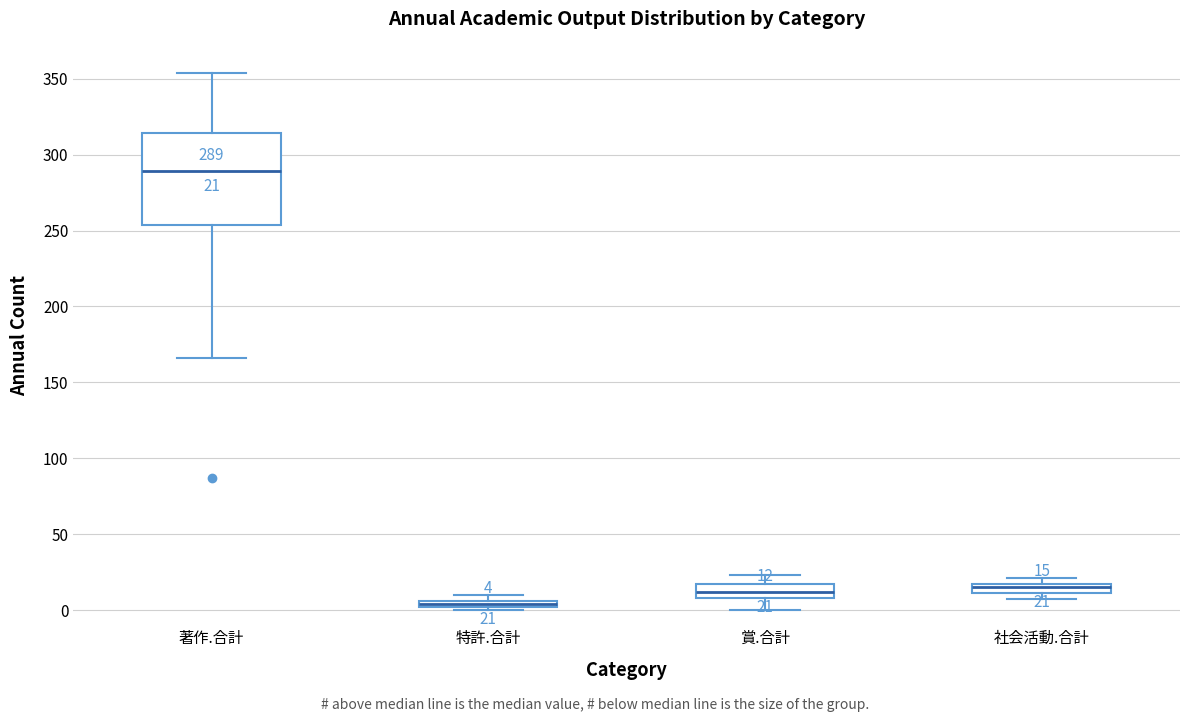

Which box's median line is the highest?

著作.合計